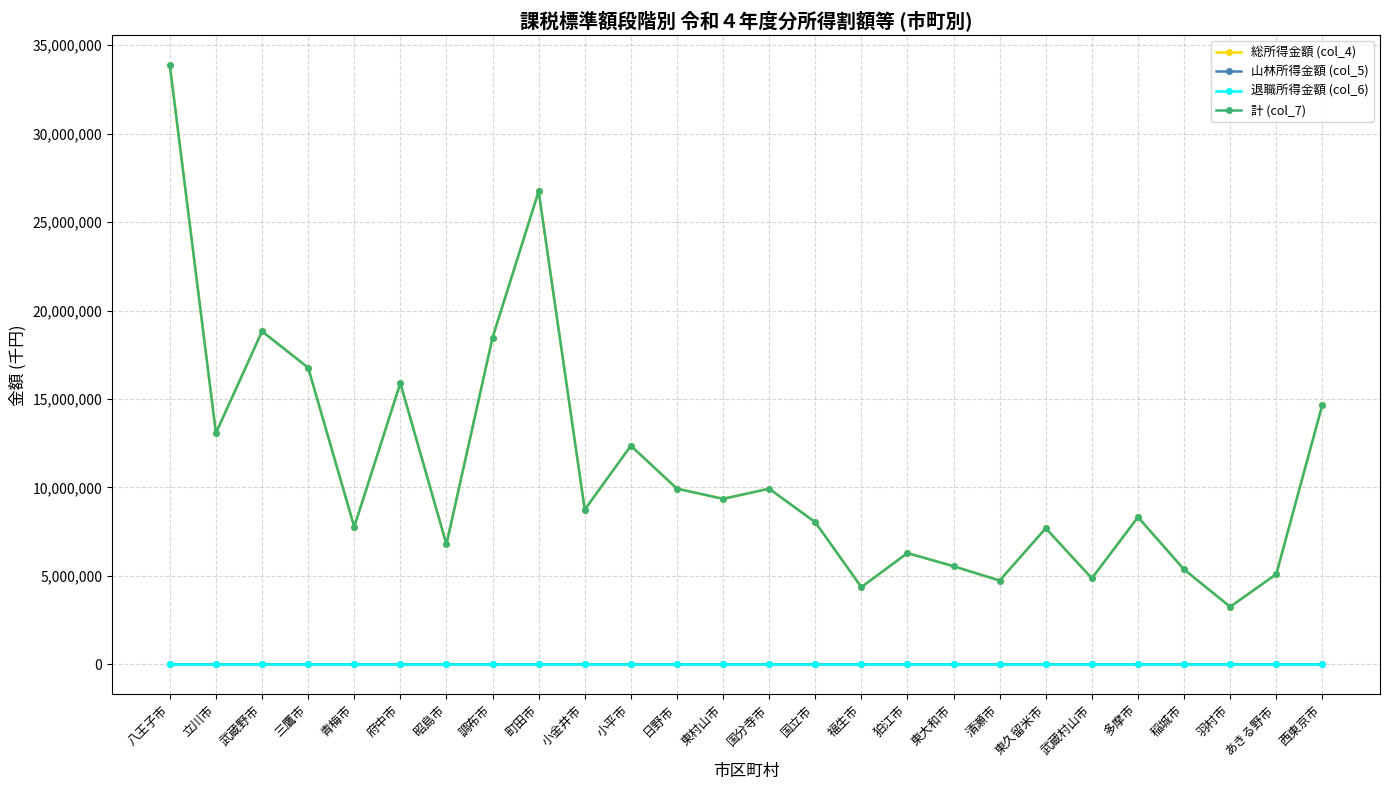

Is the value of 総所得金額 (col_4) at 町田市 greater than the value of 山林所得金額 (col_5) at 小金井市?

Yes